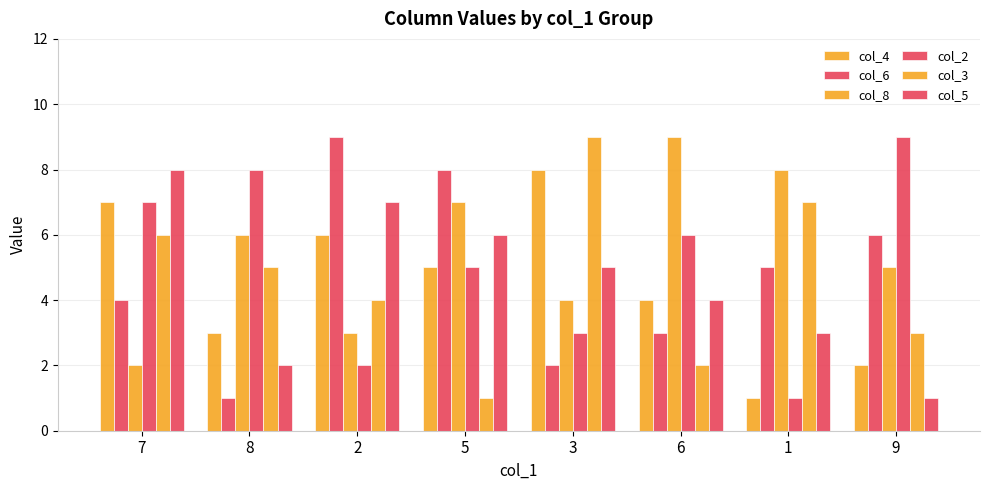

Are the bars horizontal?

No